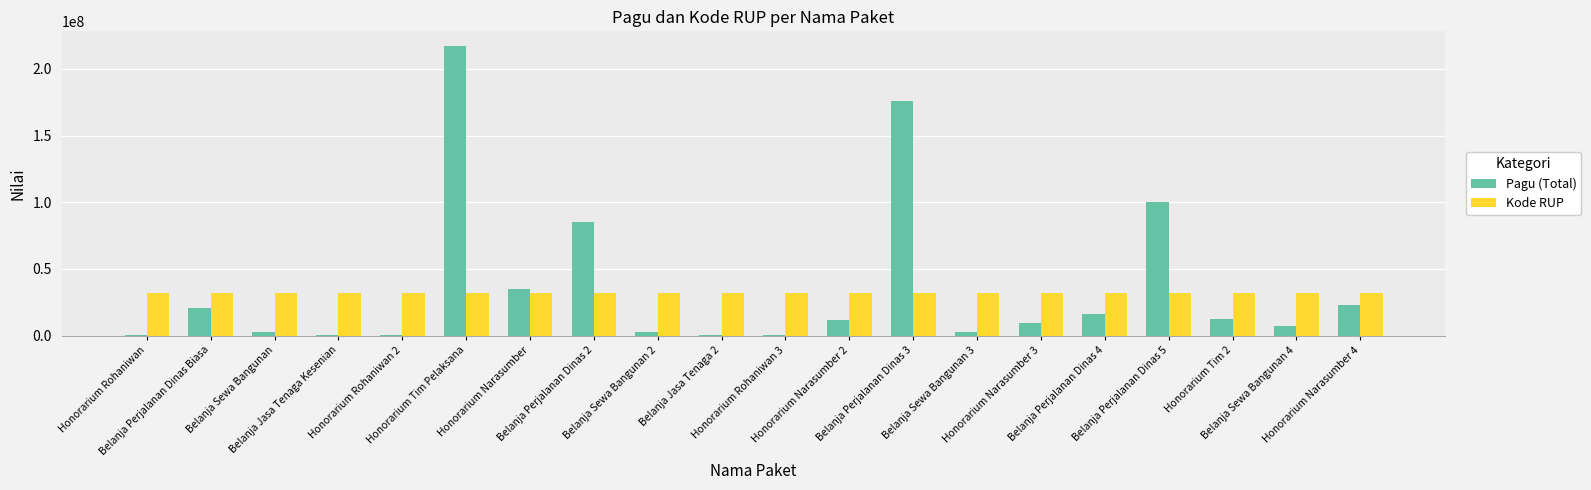

Is the value of Kode RUP at Honorarium Rohaniwan 3 greater than the value of Pagu (Total) at Belanja Perjalanan Dinas 4?

Yes